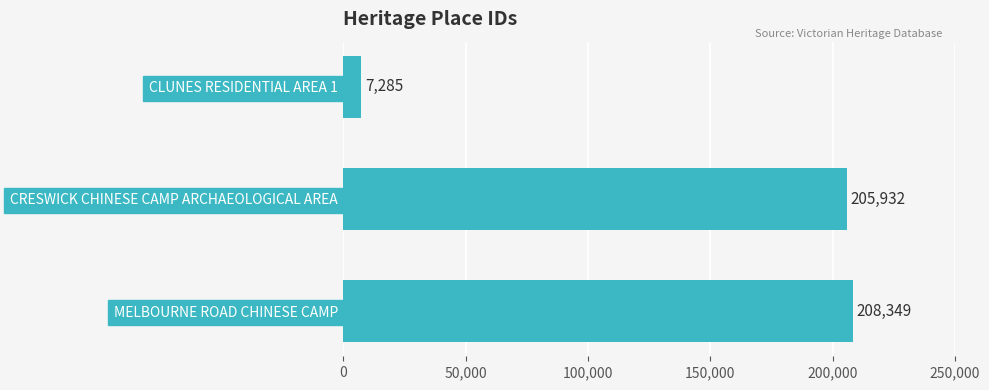

What is the value of the 3rd bar from the top?

208349